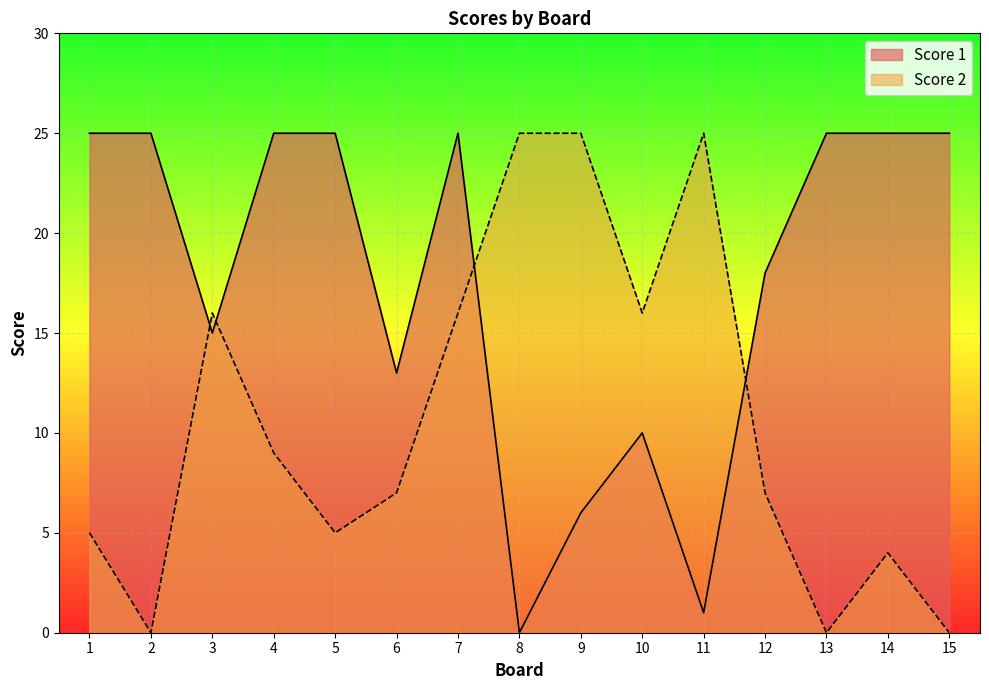

Is it true that Score 2 equals 9 at 6?

False